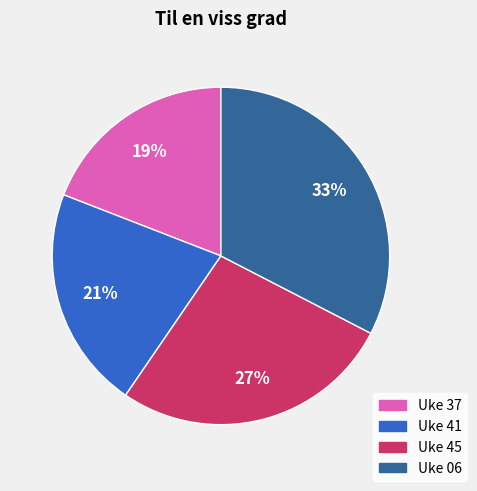

Which has a higher value, Uke 37 or Uke 41?

Uke 41